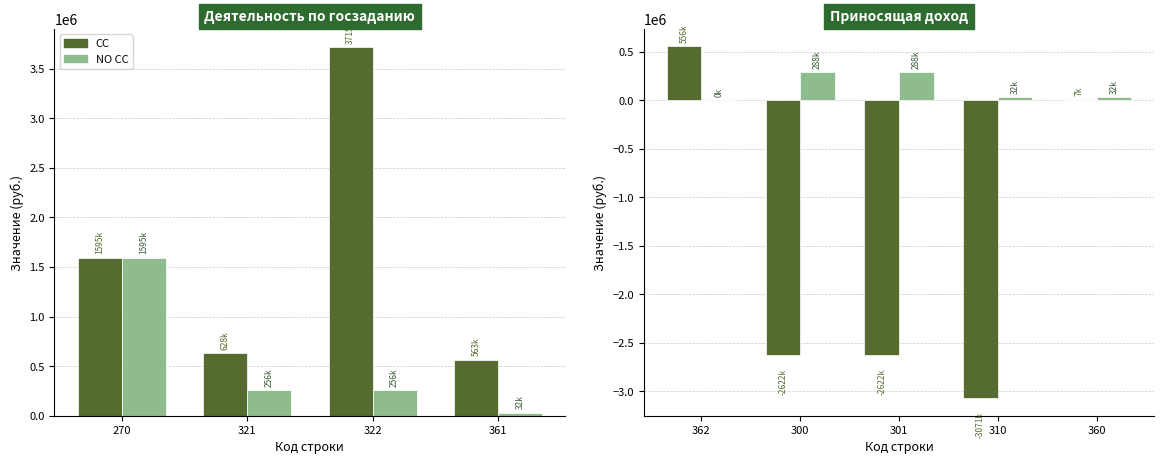

Between 362 and 310, which is larger?

362